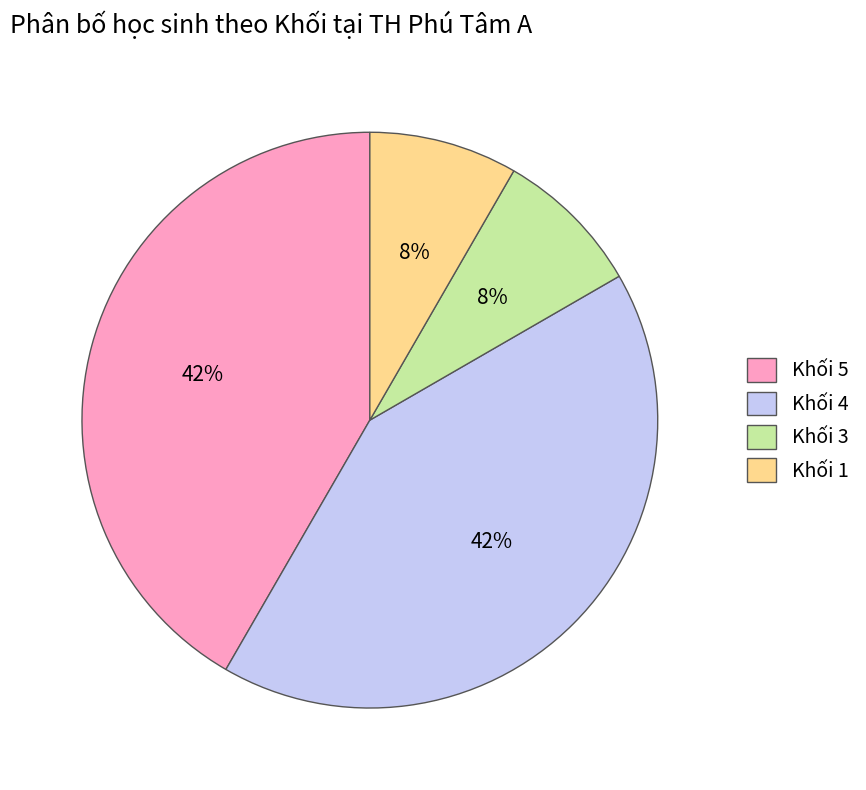

To the nearest percent, what is the average slice percentage?

25%